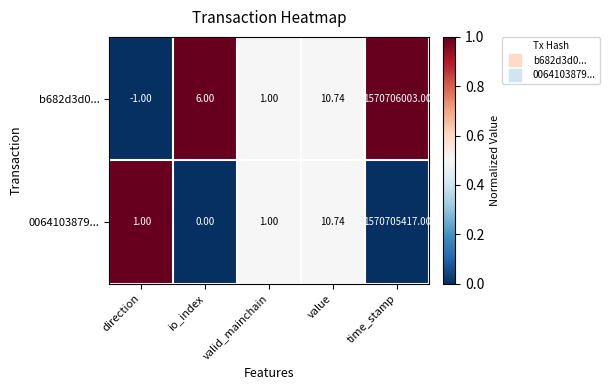

Is the value of b682d3d0... at direction greater than the value of 0064103879... at valid_mainchain?

No